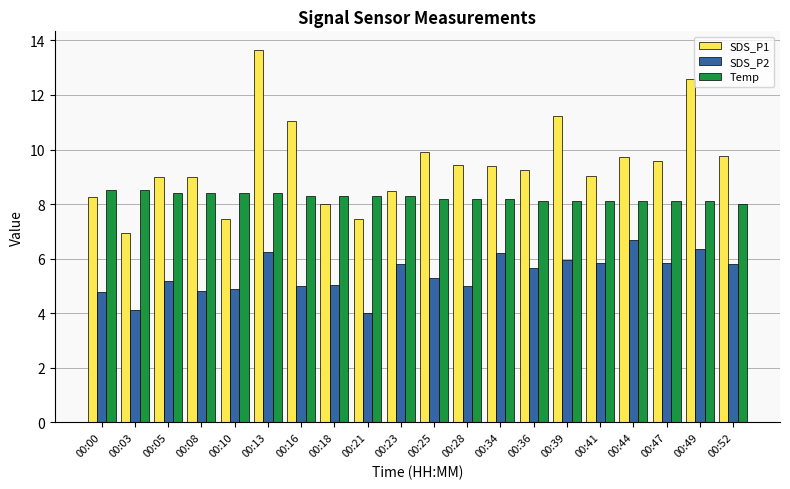

What is the total value across all series at 00:03?

19.6